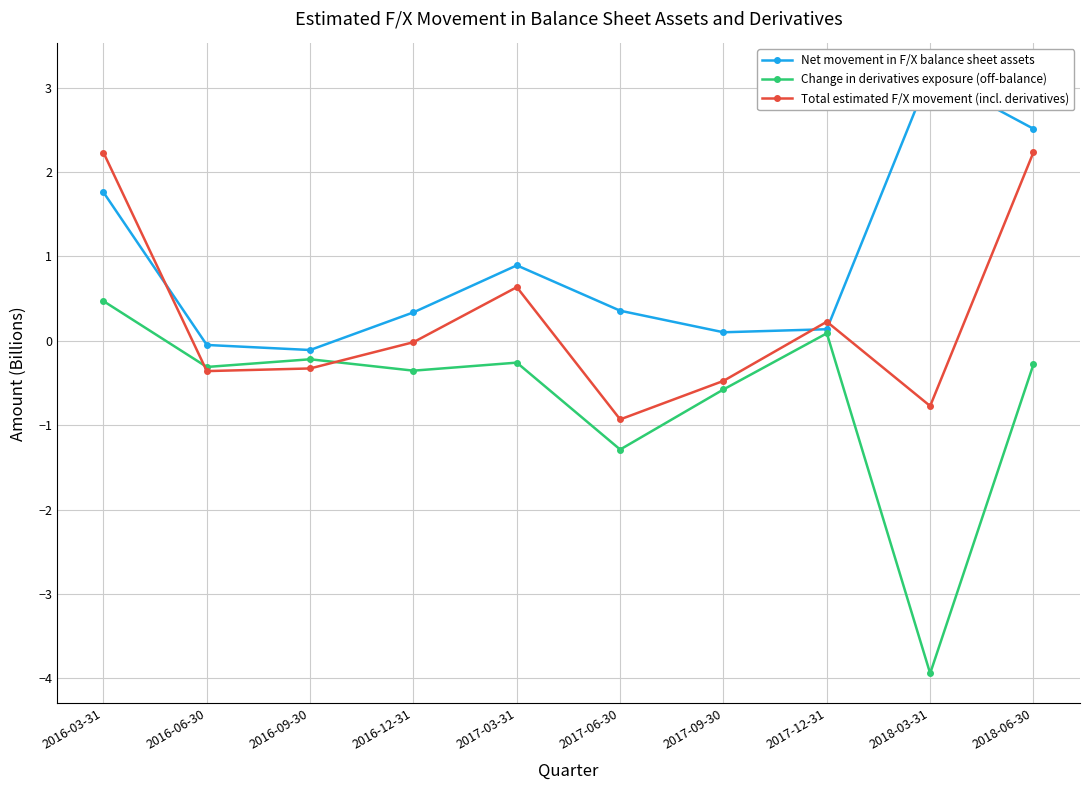

Between 2017-06-30 and 2016-03-31, which is larger?

2016-03-31